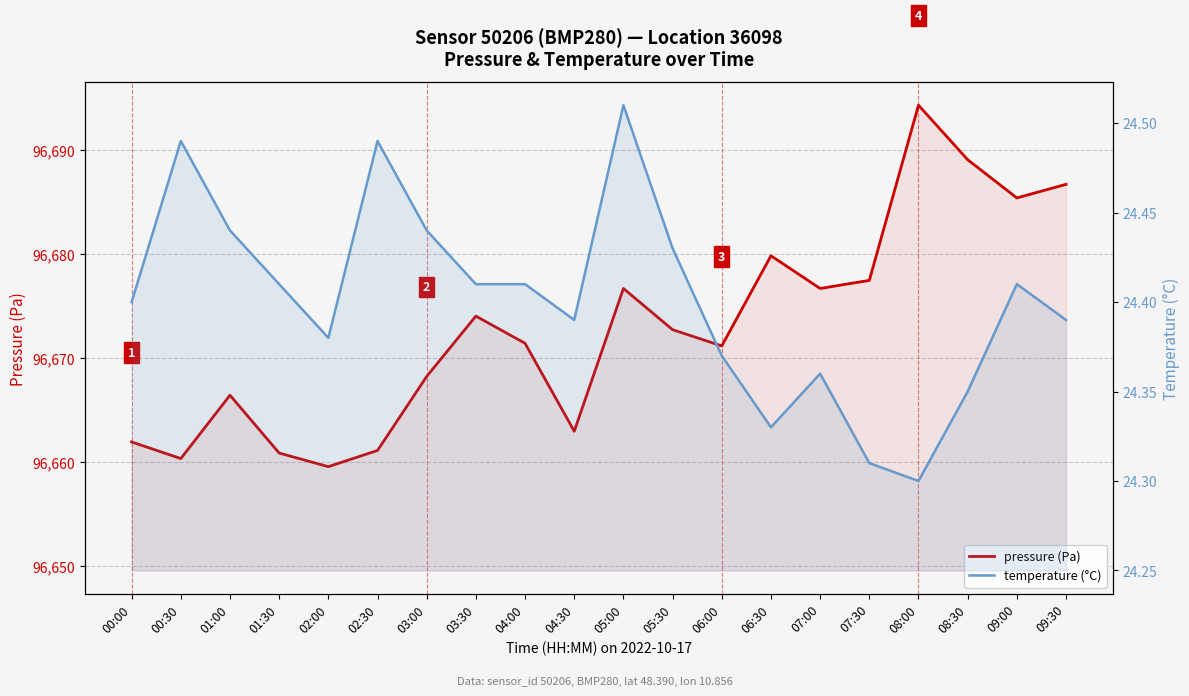

List the series in order of their peak value, highest first.

pressure (Pa), temperature (°C)